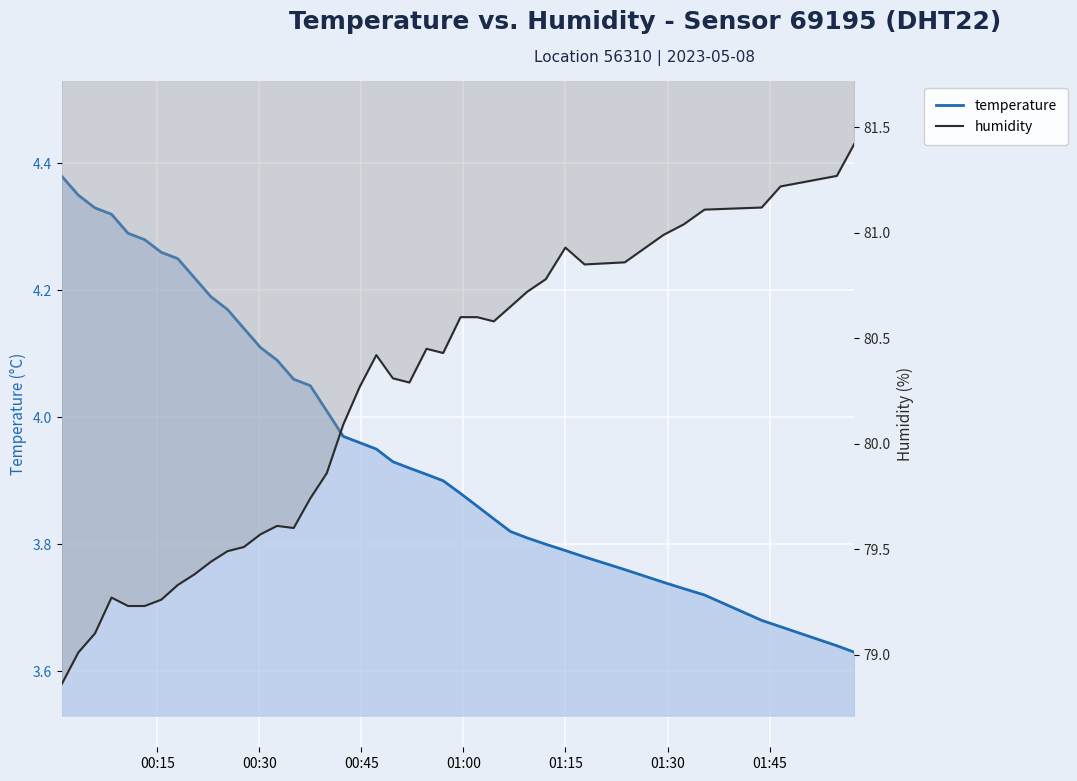

List the series in order of their overall mean, lowest first.

temperature, humidity